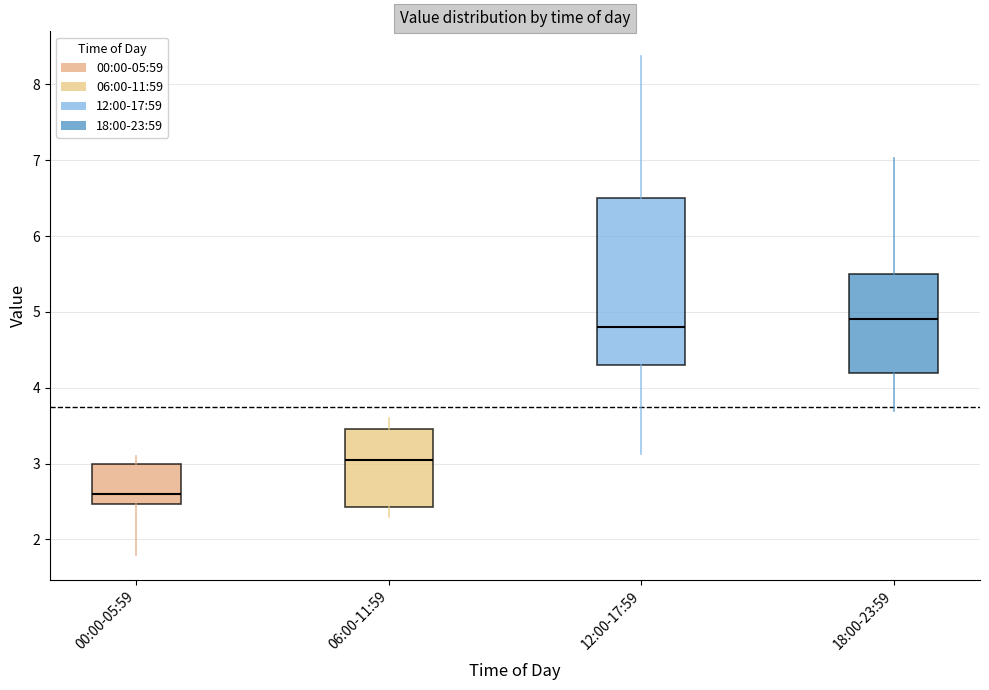

Where does the lower whisker of the box for 12:00-17:59 end on the y-axis? The values are not printed on the chart, so give them approximately, as read against the axis.

3.1